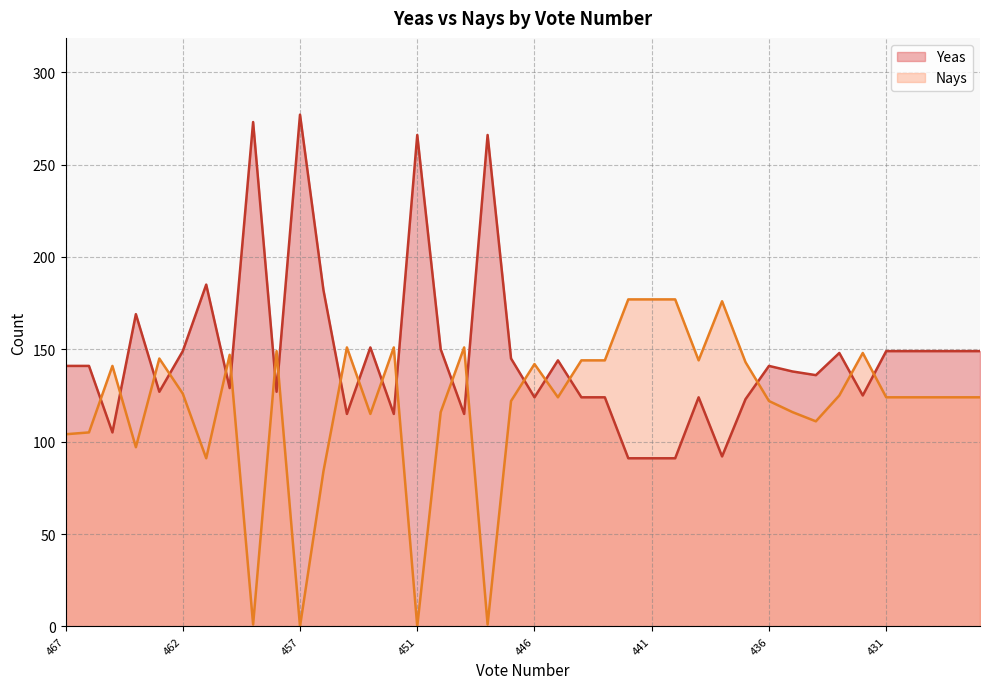

Where is Yeas nearest to the value 184?

461